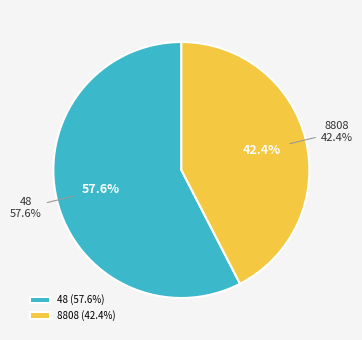

What percentage is NOT represented by 8808?

57.6%